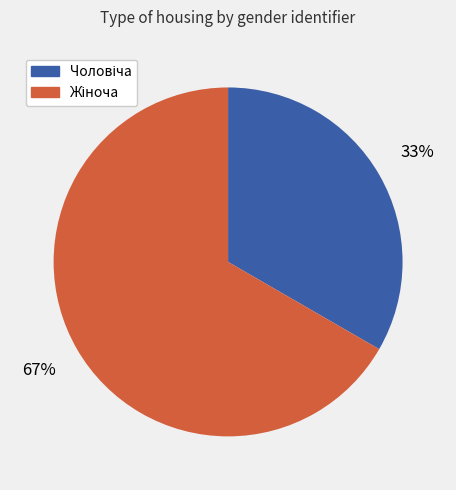

To the nearest percent, what is the average slice percentage?

50%